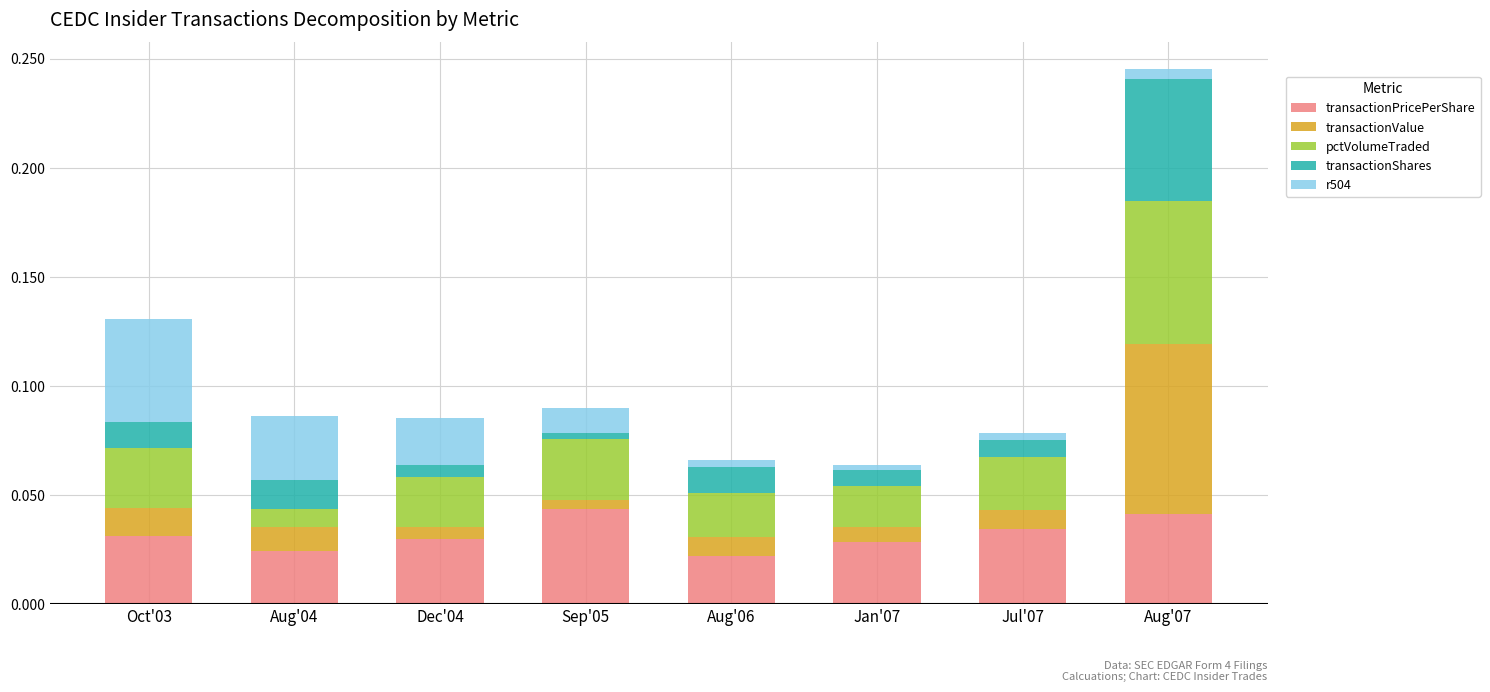

At which category is the sum across all series the highest?

Aug'07